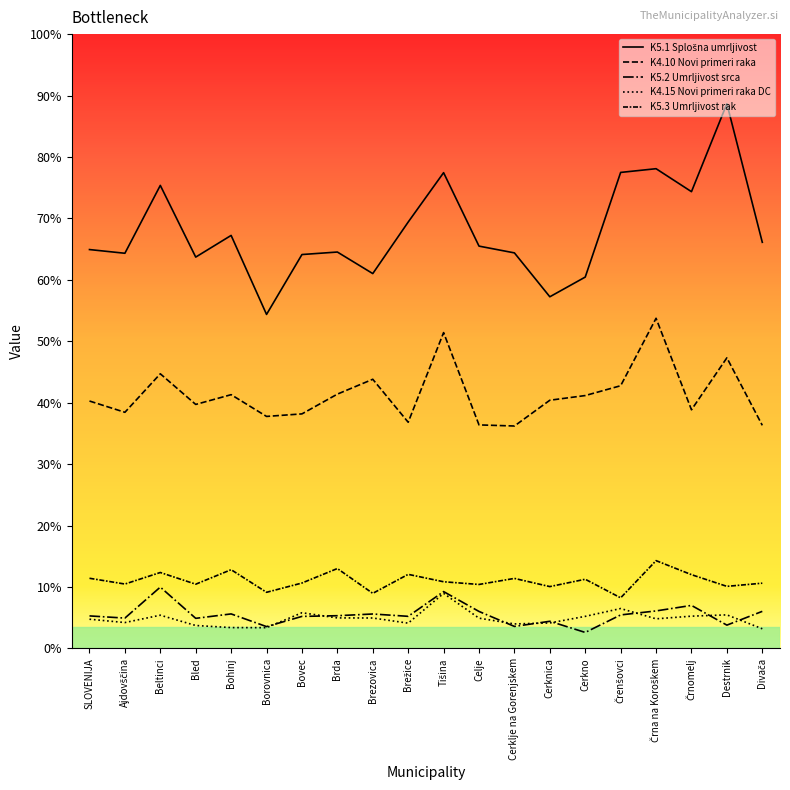

True or false: K4.15 Novi primeri raka DC has more than 0 points higher than both neighbors.

True